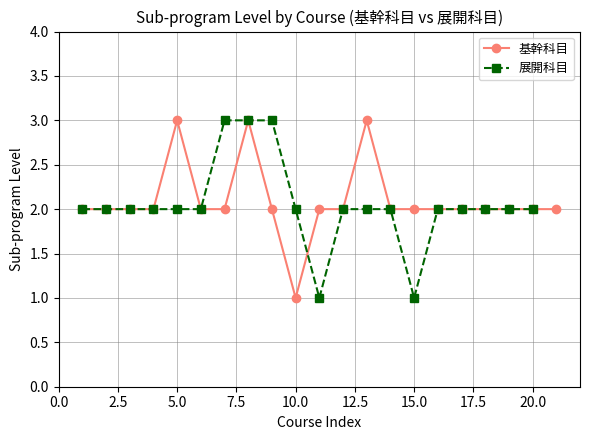

The value of 基幹科目 at 15.0 is 1. True or false?

False